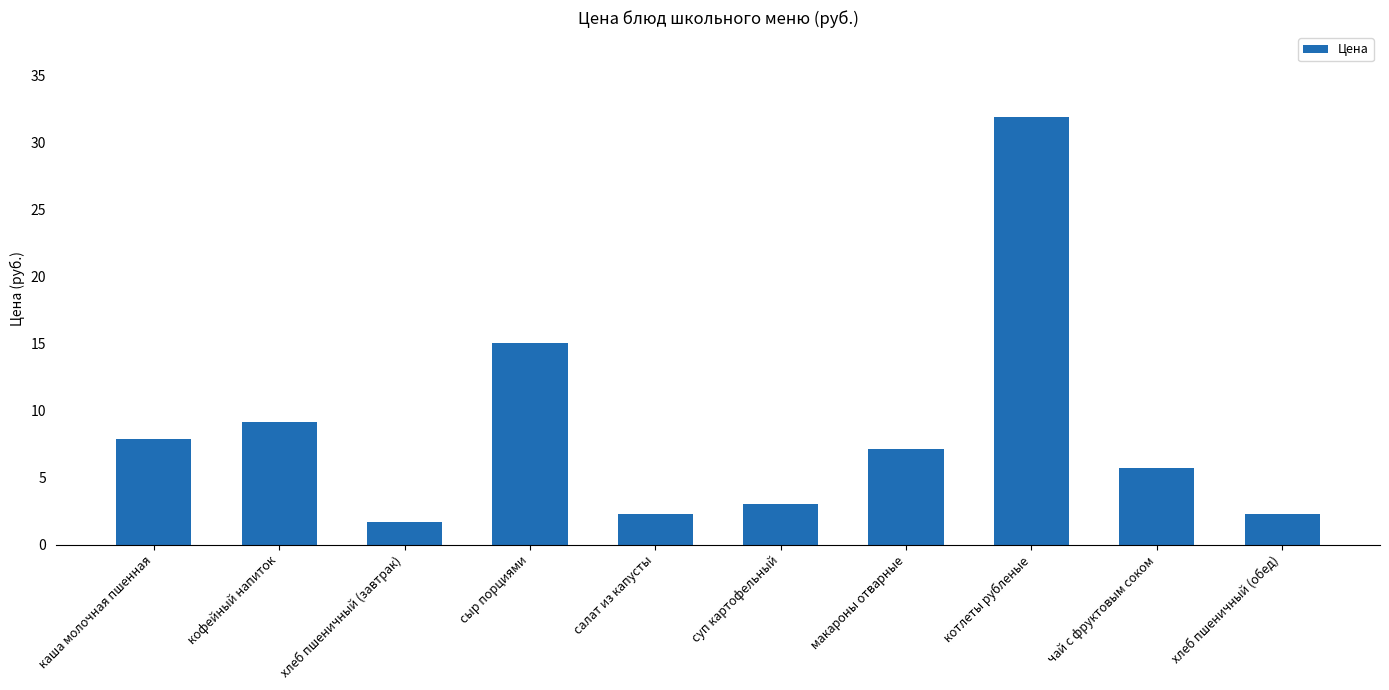

What is the label of the 8th bar from the left?

котлеты рубленые